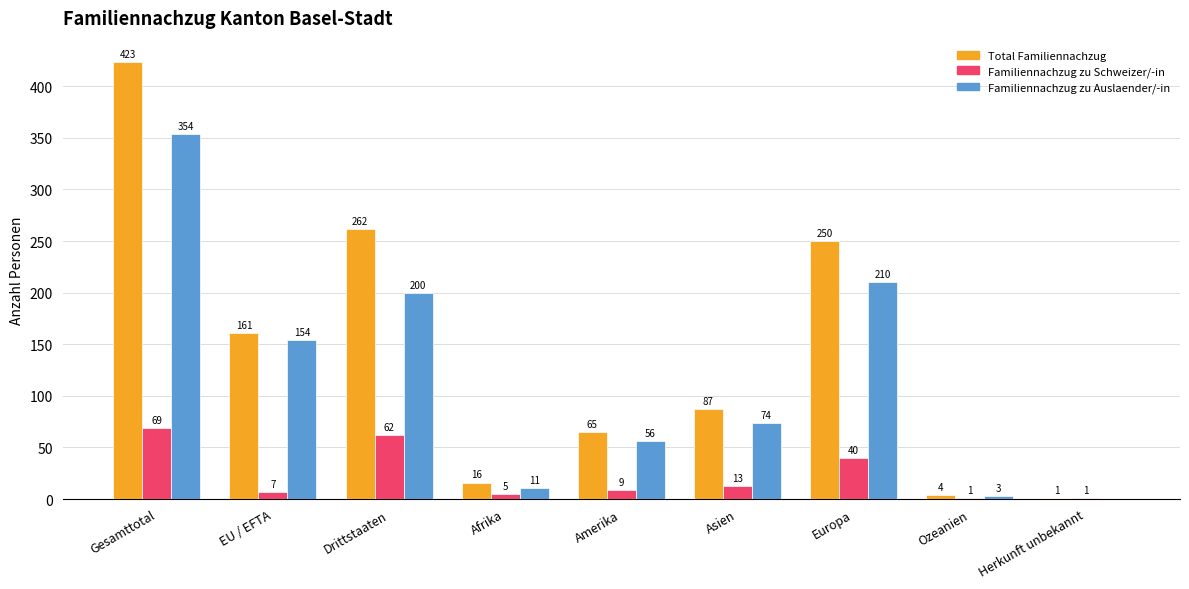

What is the average value of the Familiennachzug zu Auslaender/-in series?

118